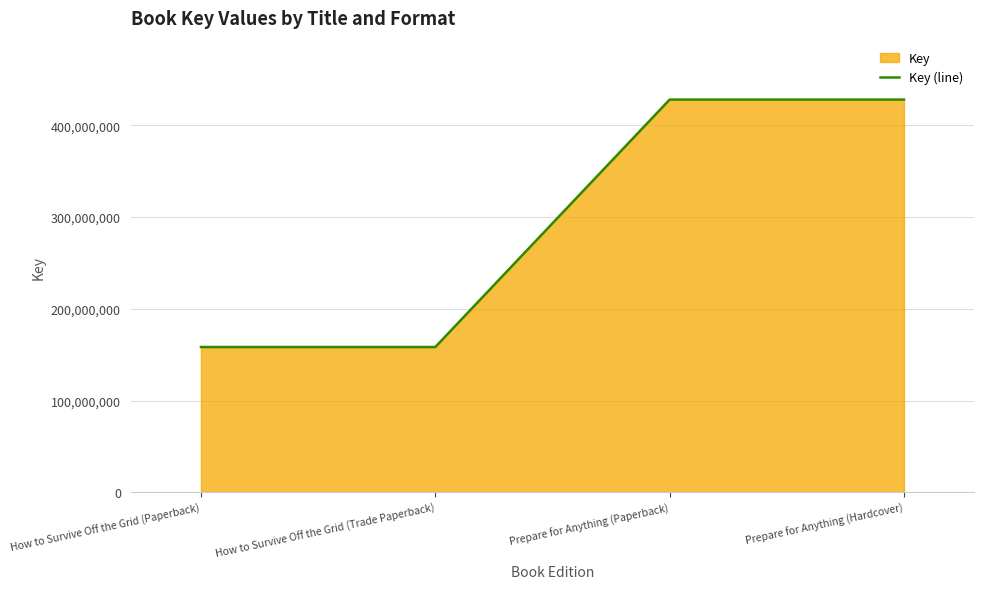

How many lines are shown in the chart?

1